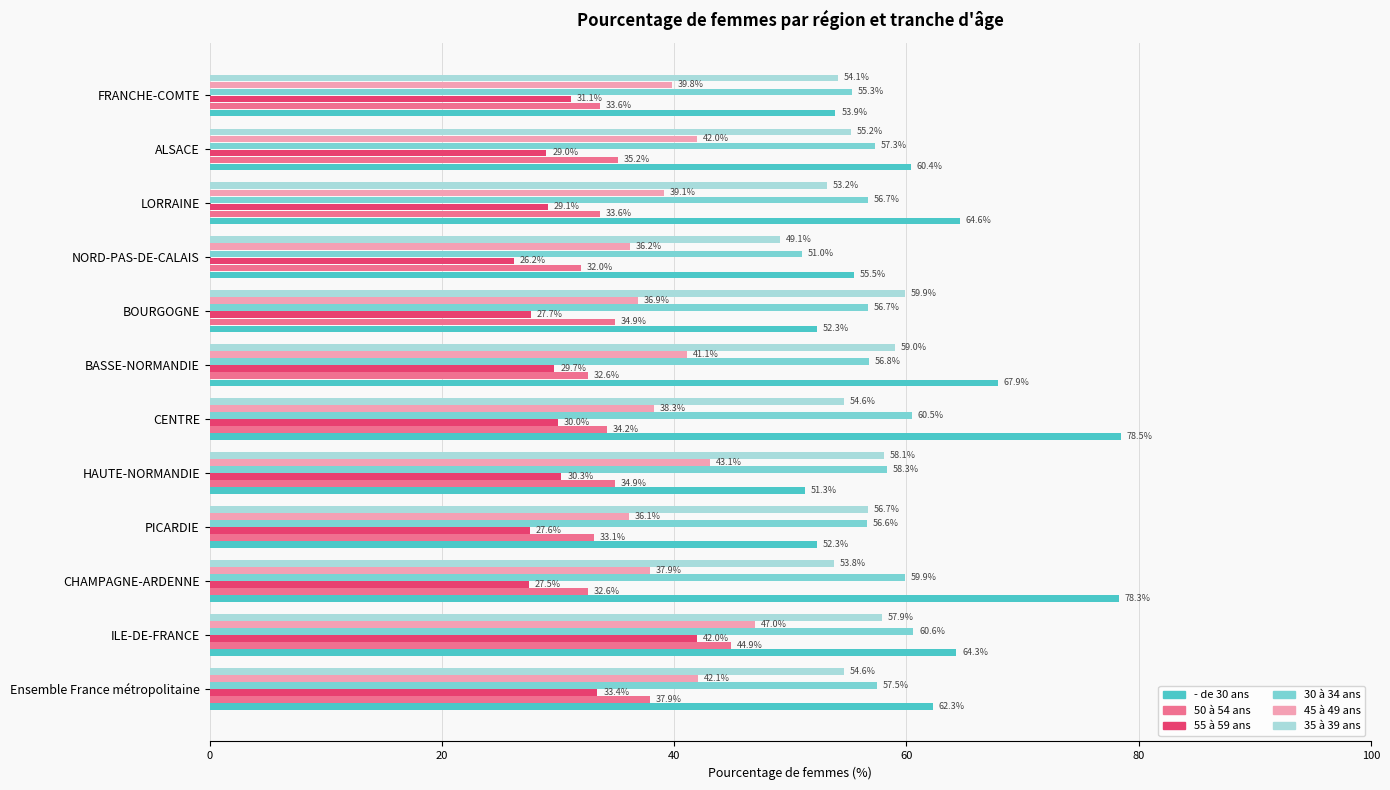

At which category does the chart reach its peak across all series?

CENTRE